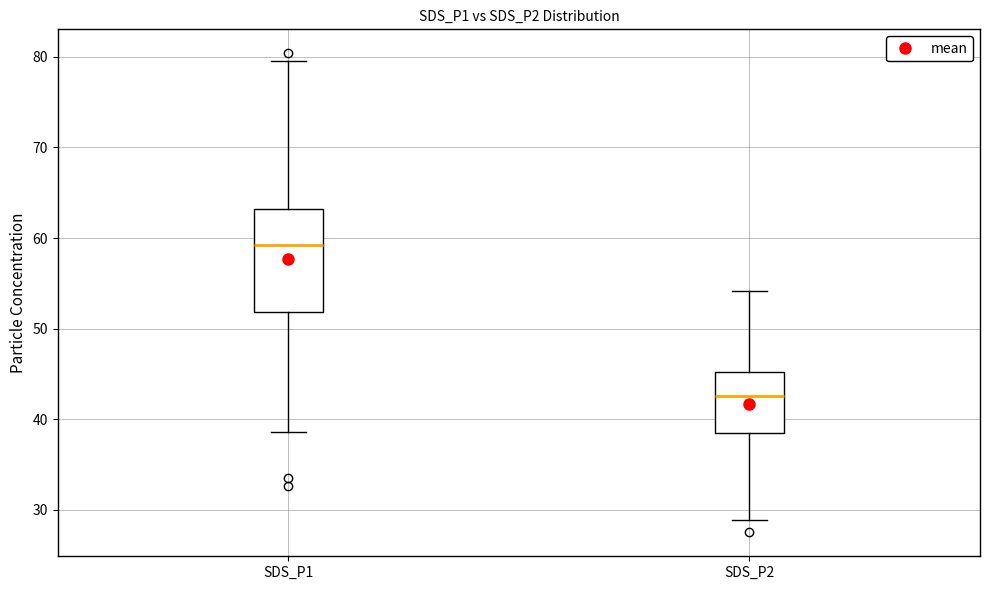

Which box has the lowest median line?

SDS_P2